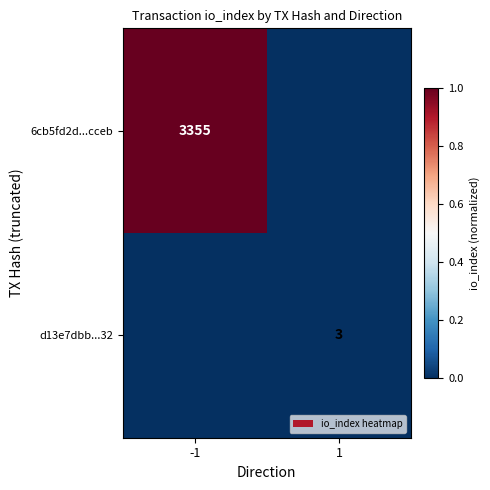

The value of 6cb5fd2d...cceb at -1 is 3355. True or false?

True